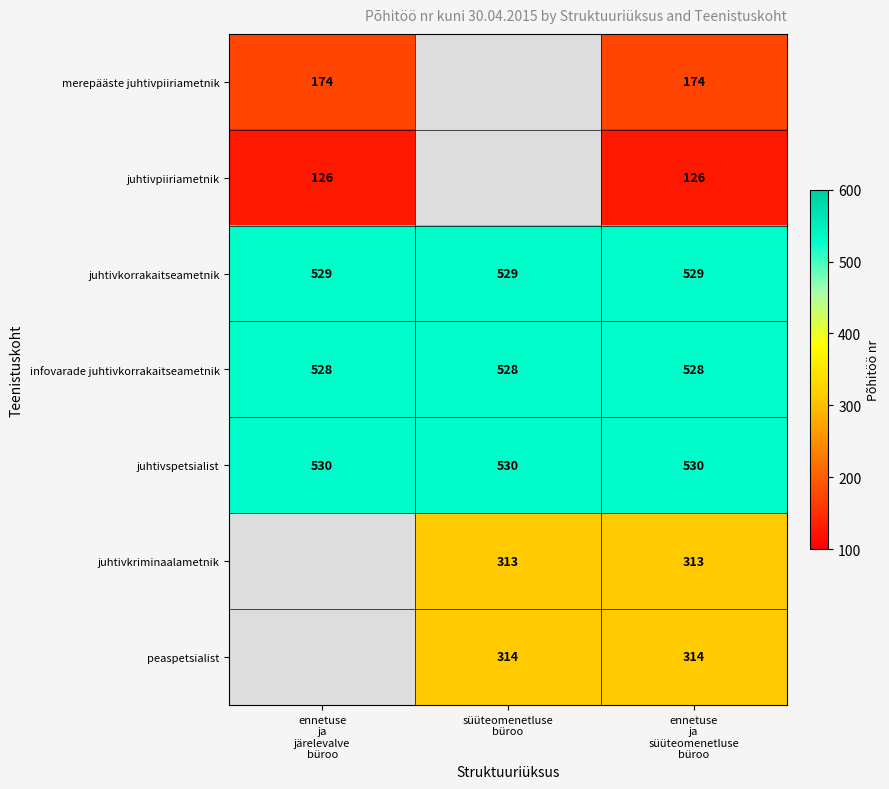

At which category is the sum across all series the highest?

ennetuse
ja
süüteomenetluse
büroo